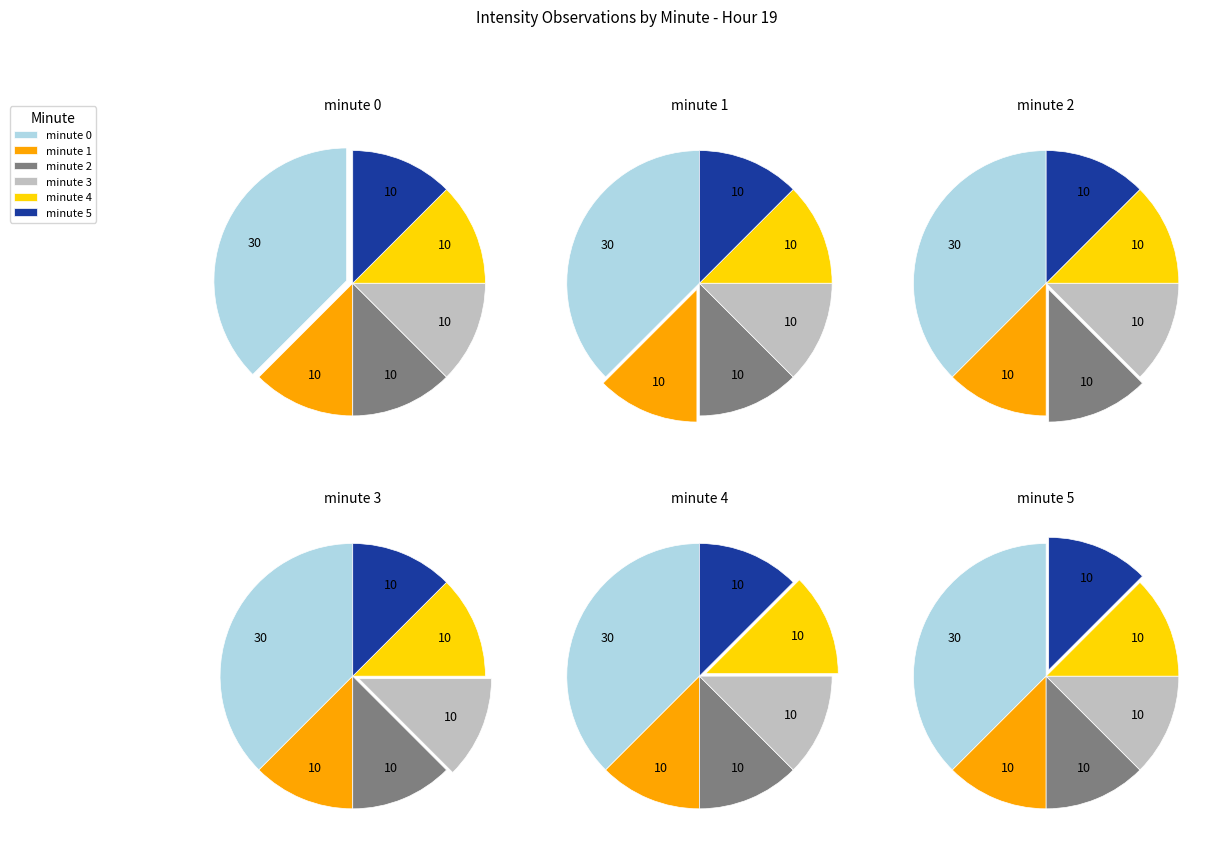

How many segments does this pie chart have?

6